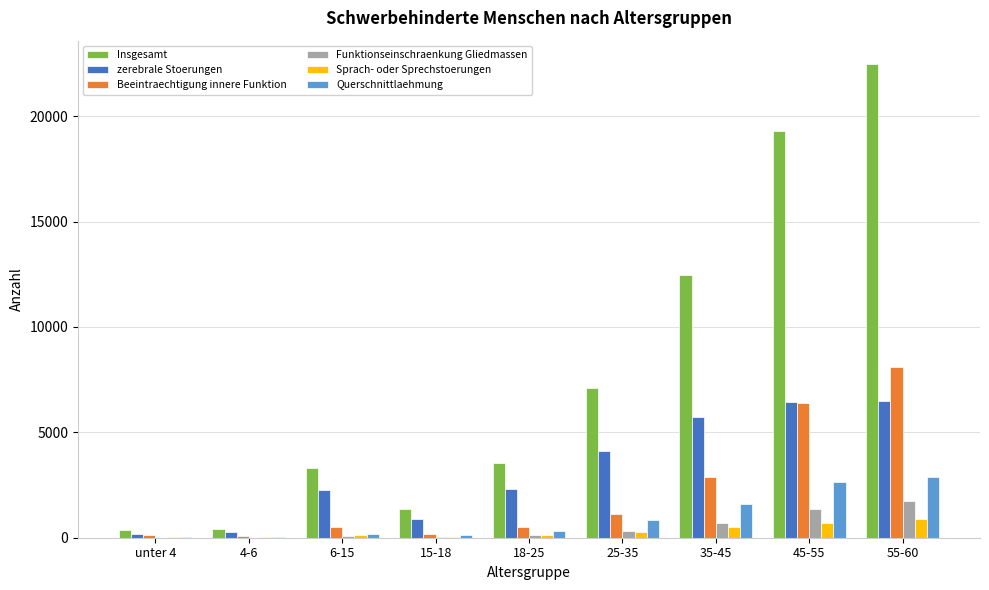

The value of Insgesamt at 18-25 is 3535. True or false?

True